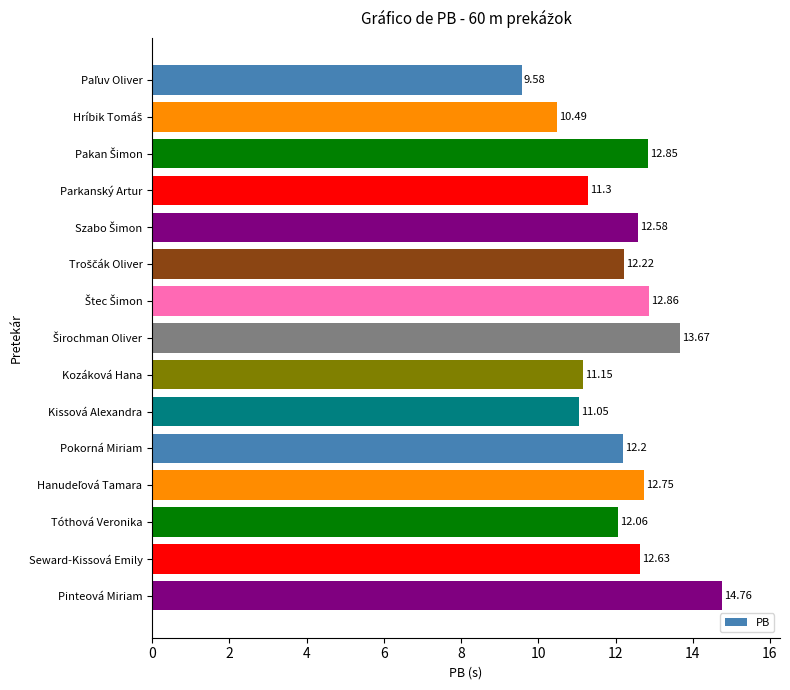

At which label is the value closest to 12?

Tóthová Veronika